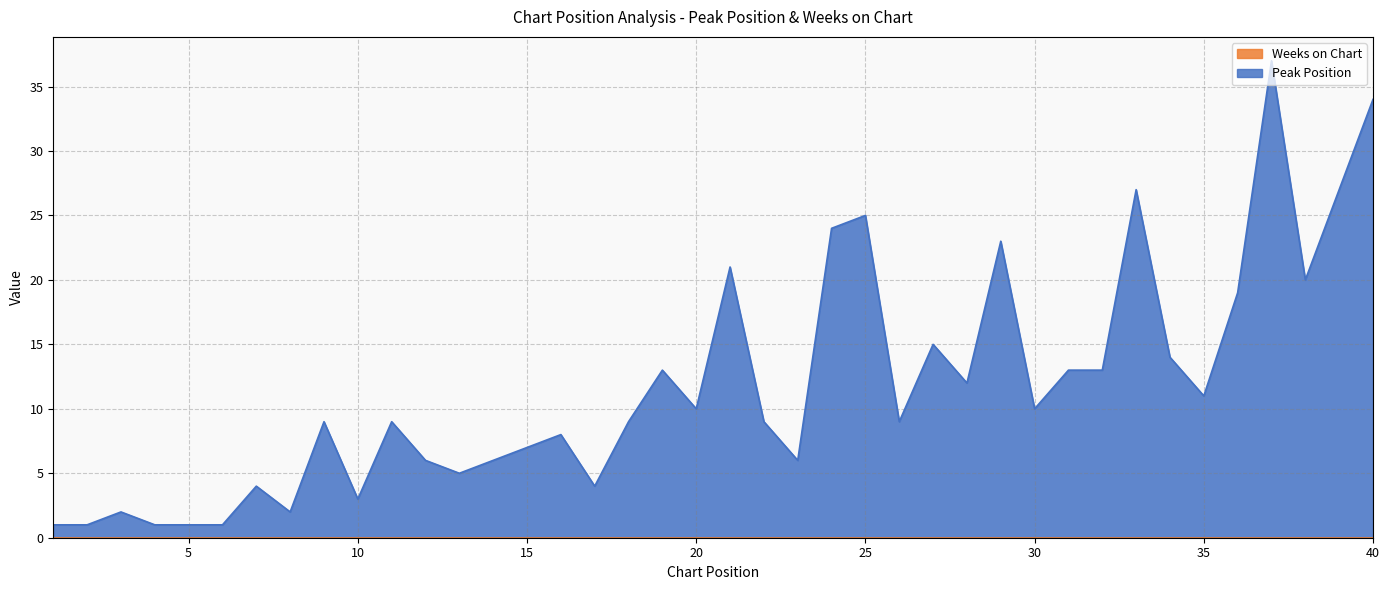

True or false: the data shows 9 at 9.

True